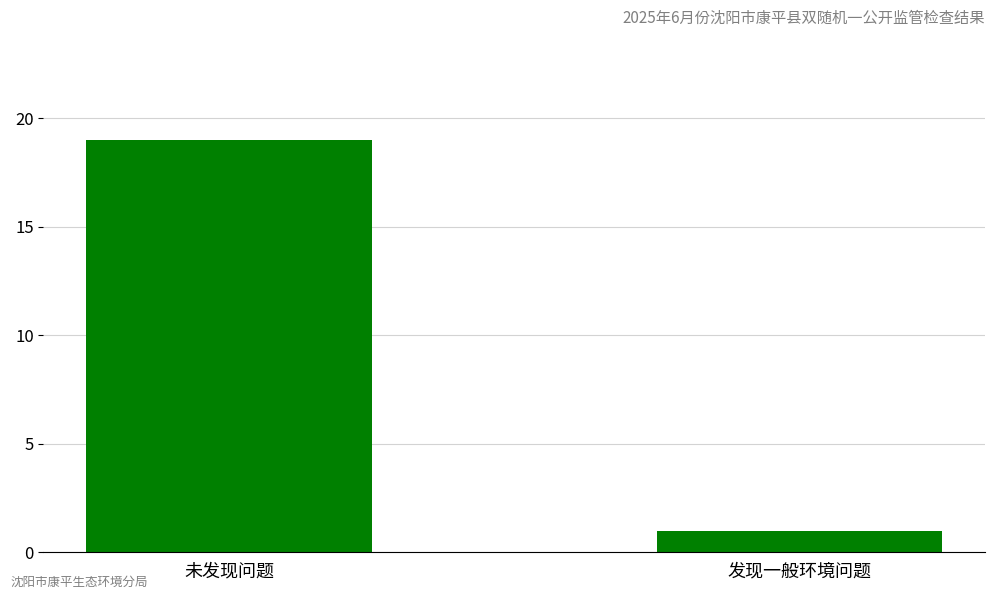

How many values are below 19?

1